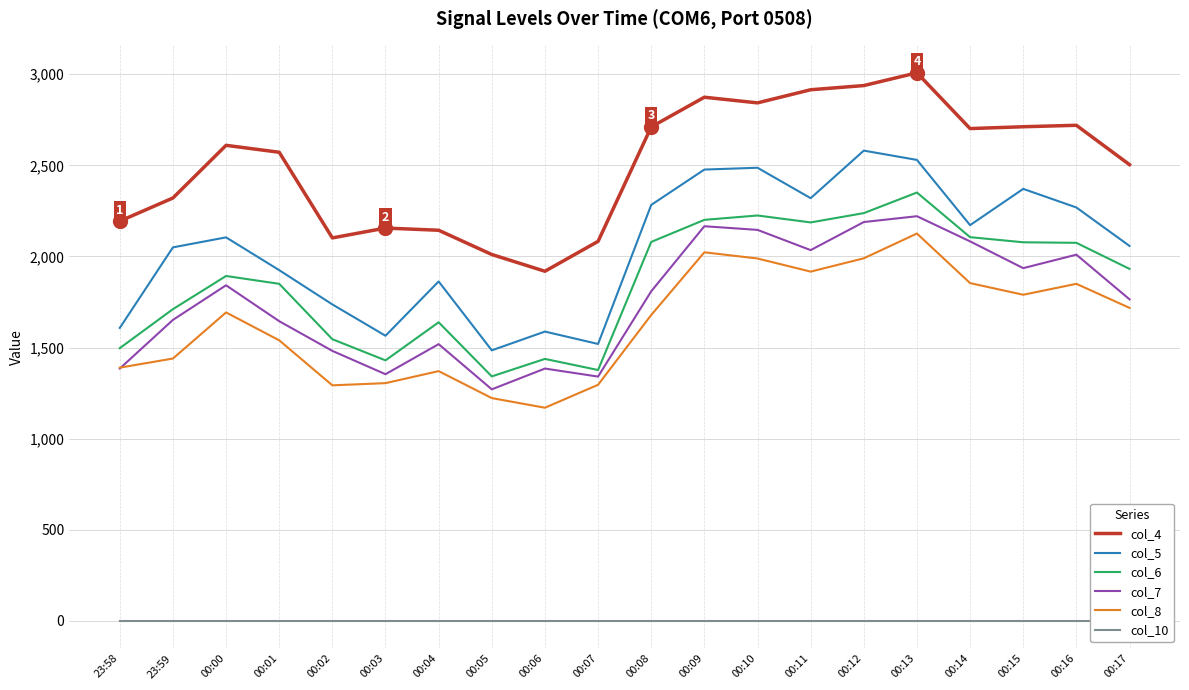

What is the label of the 15th point from the right?

00:03